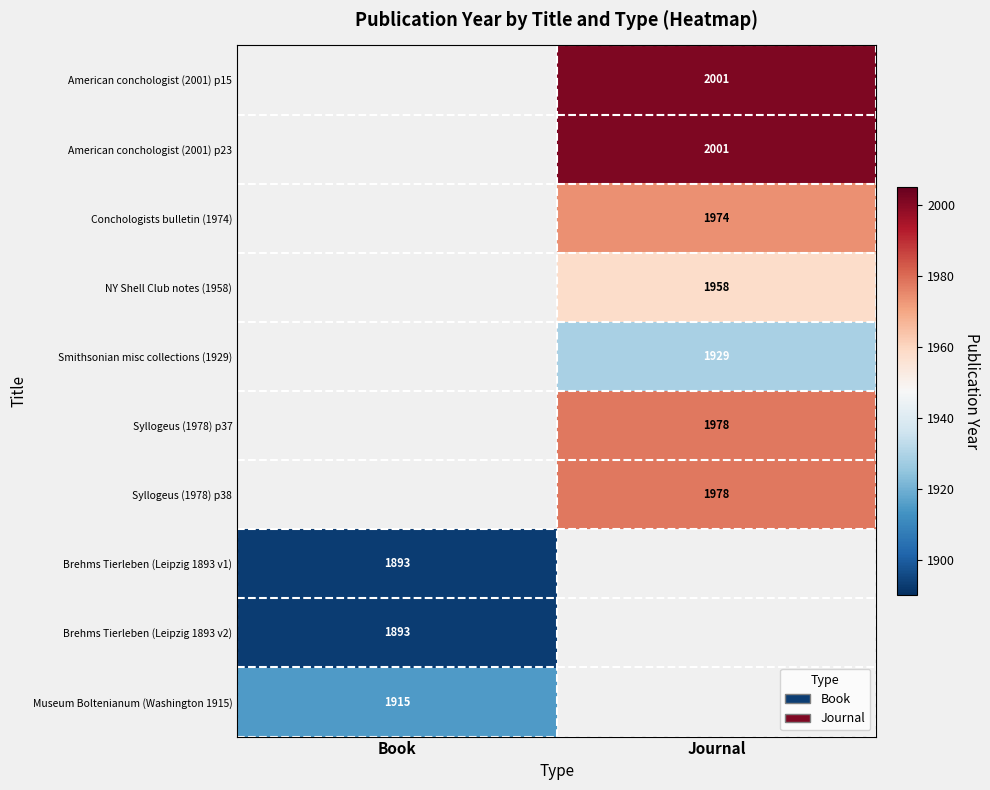

The Museum Boltenianum (Washington 1915) series shows 1915 at Book. True or false?

True